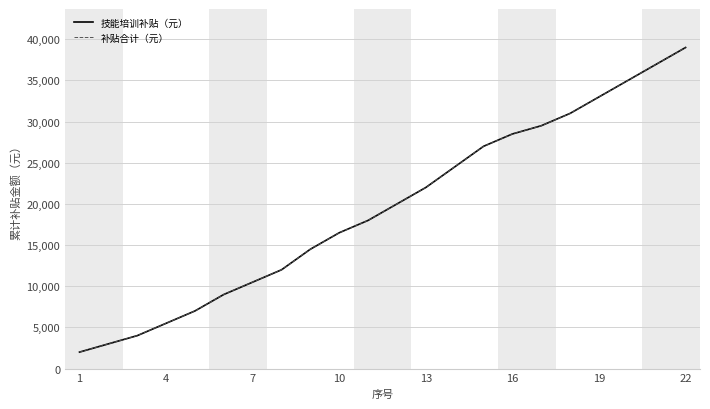

What is the value of the 补贴合计（元） point at the 18th from the left?

31000